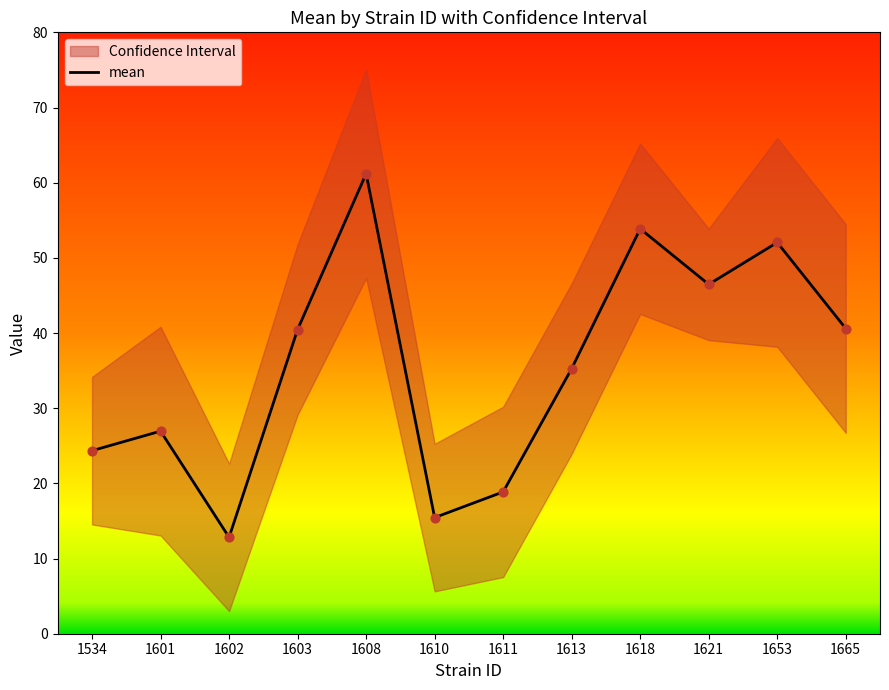

What is the change in value from 1608 to 1618?

-7.3